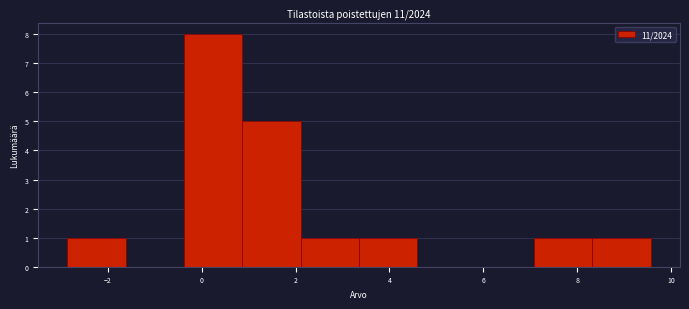

Reading left to right, transcribe this chart: for each bar, give the range it covers on the x-axis and its height. Neither the bar edges nor the heights are printed on the chart, so give them approximately, as read against the axes.

-2.8 to -1.6: 1
-1.6 to -0.4: 0
-0.4 to 0.8: 8
0.8 to 2.2: 5
2.2 to 3.4: 1
3.4 to 4.6: 1
4.6 to 5.8: 0
5.8 to 7.0: 0
7.0 to 8.4: 1
8.4 to 9.6: 1